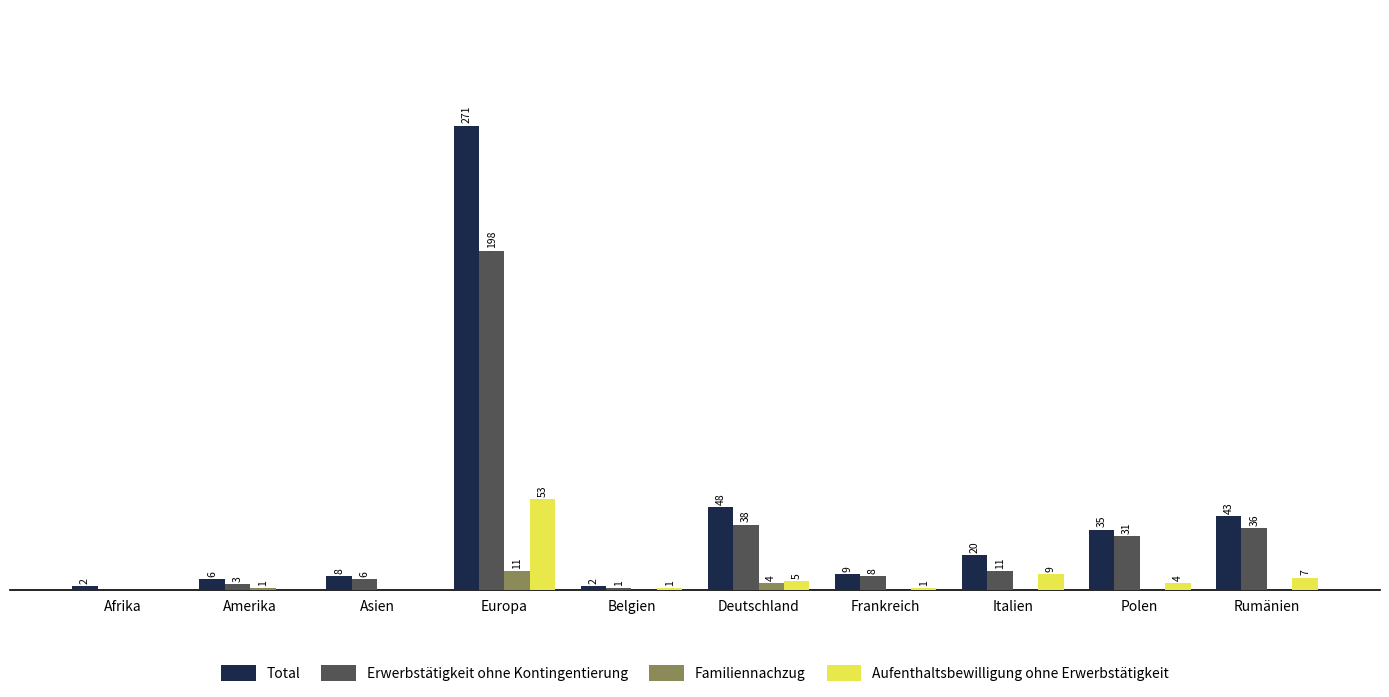

Where does the Erwerbstätigkeit ohne Kontingentierung series first go above 11?

Europa